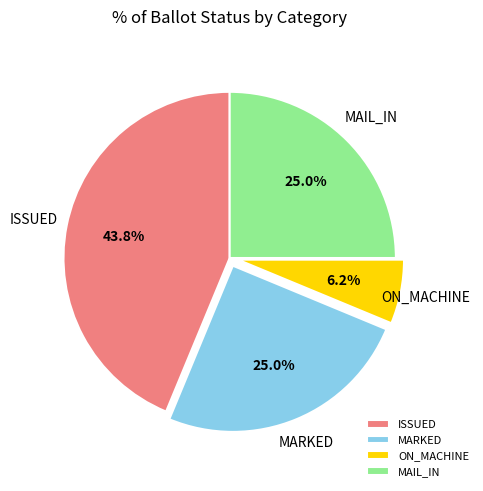

The MARKED slice represents 25% of the pie. True or false?

True